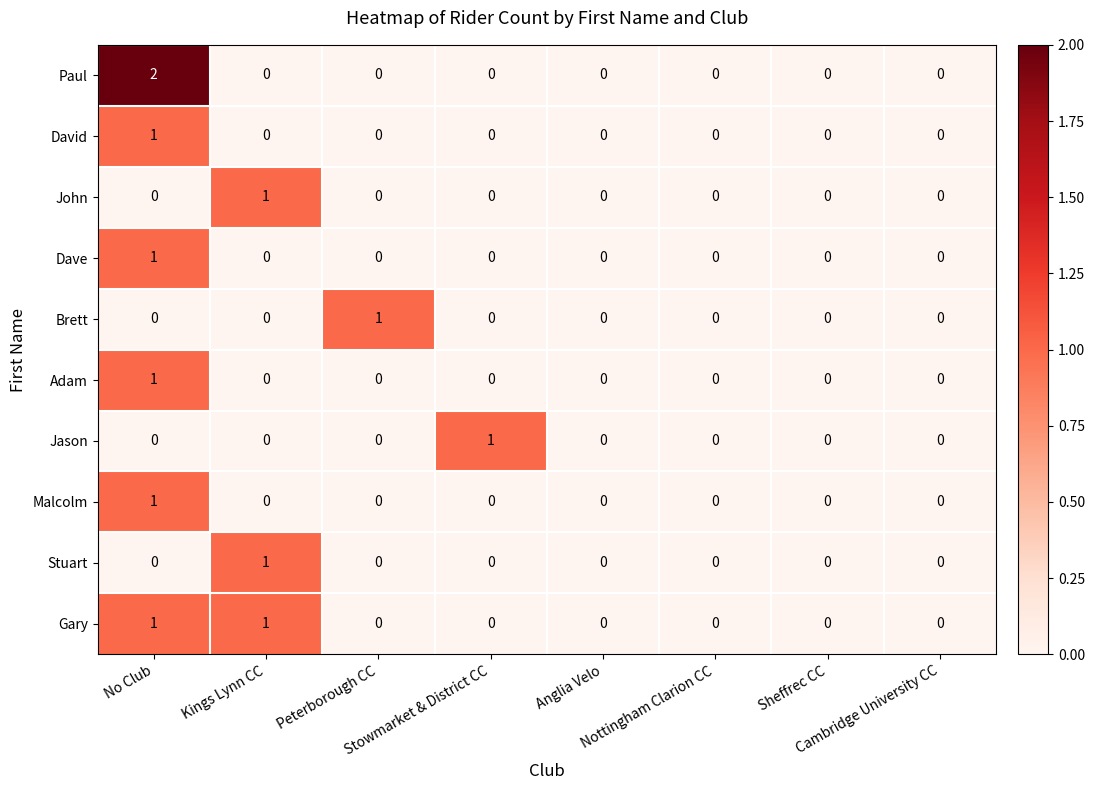

Count the Adam values in the range 0 to 1.

8